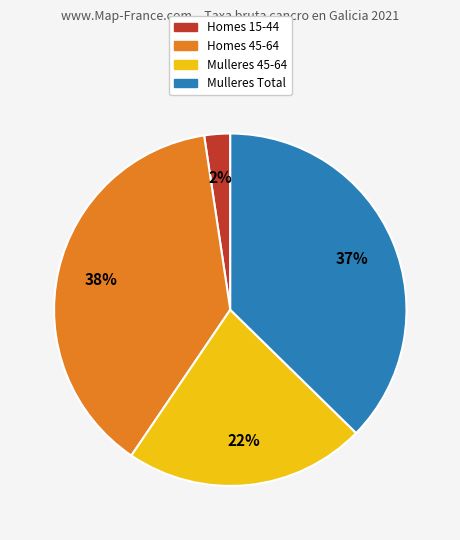

Does any single category account for the majority?

No